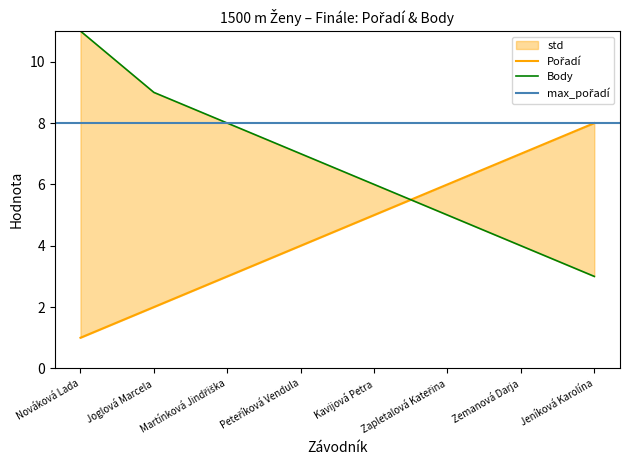

Which series has the largest range (max minus min)?

Body